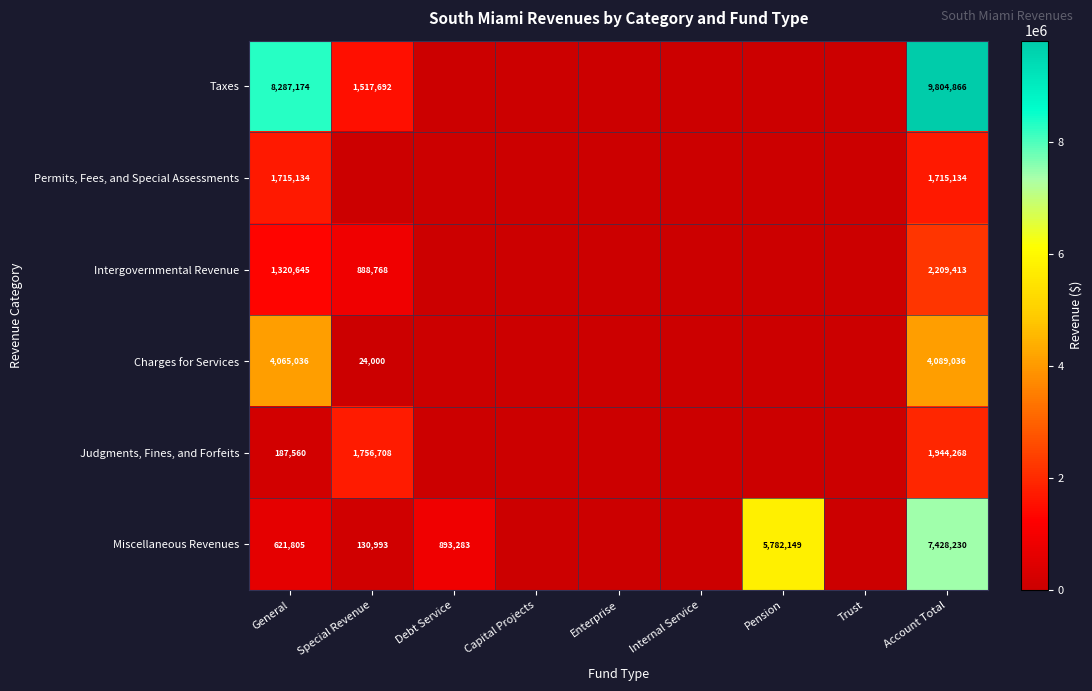

Is it true that Miscellaneous Revenues equals 7715409 at Pension?

False